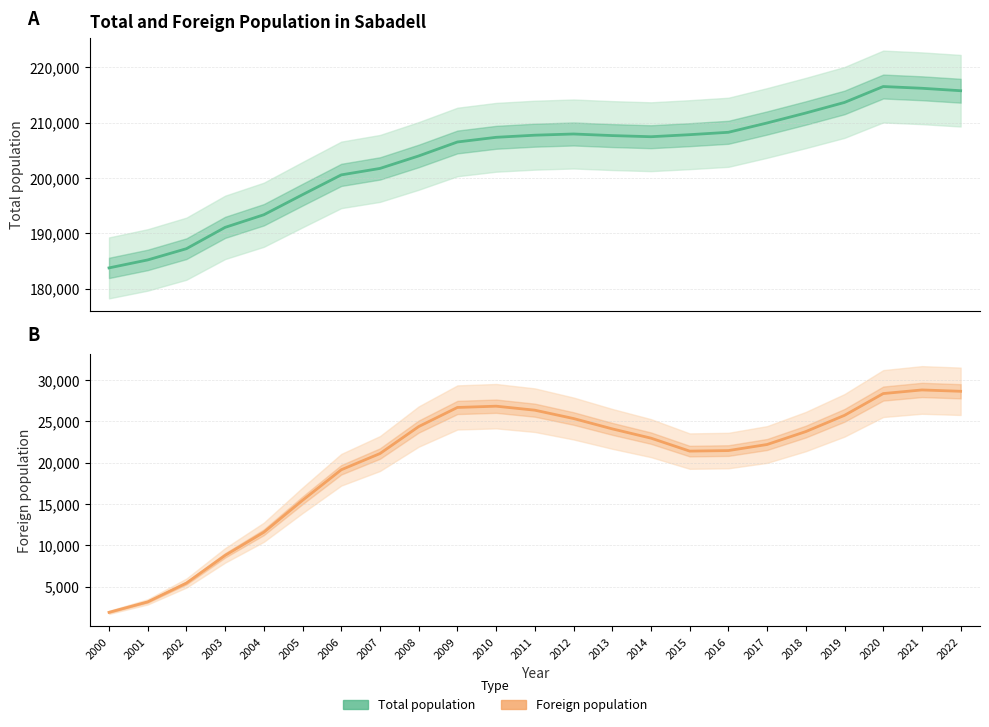

Which series has the widest spread of values?

Total population